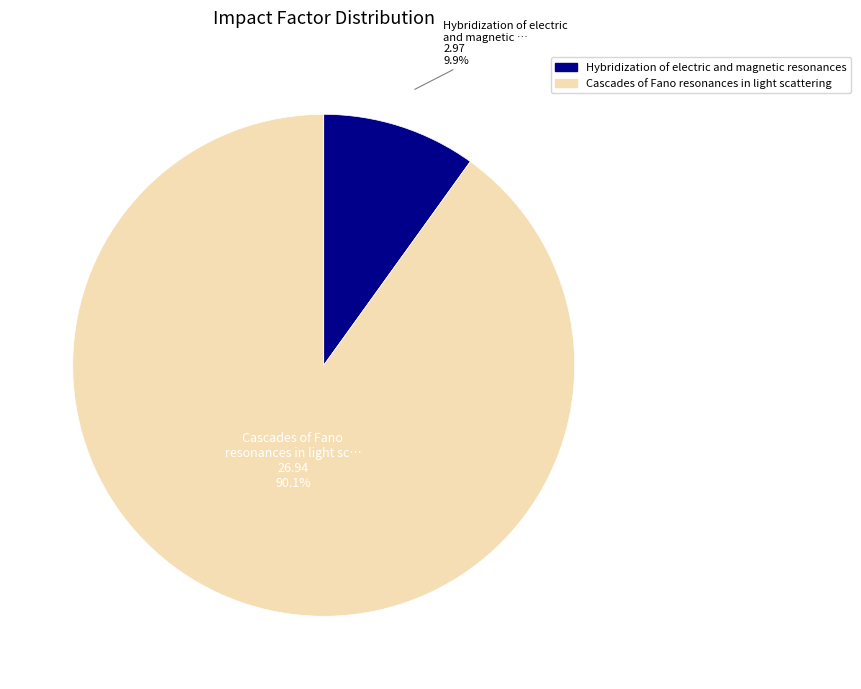

The Hybridization of electric and magnetic resonances slice represents 1% of the pie. True or false?

False